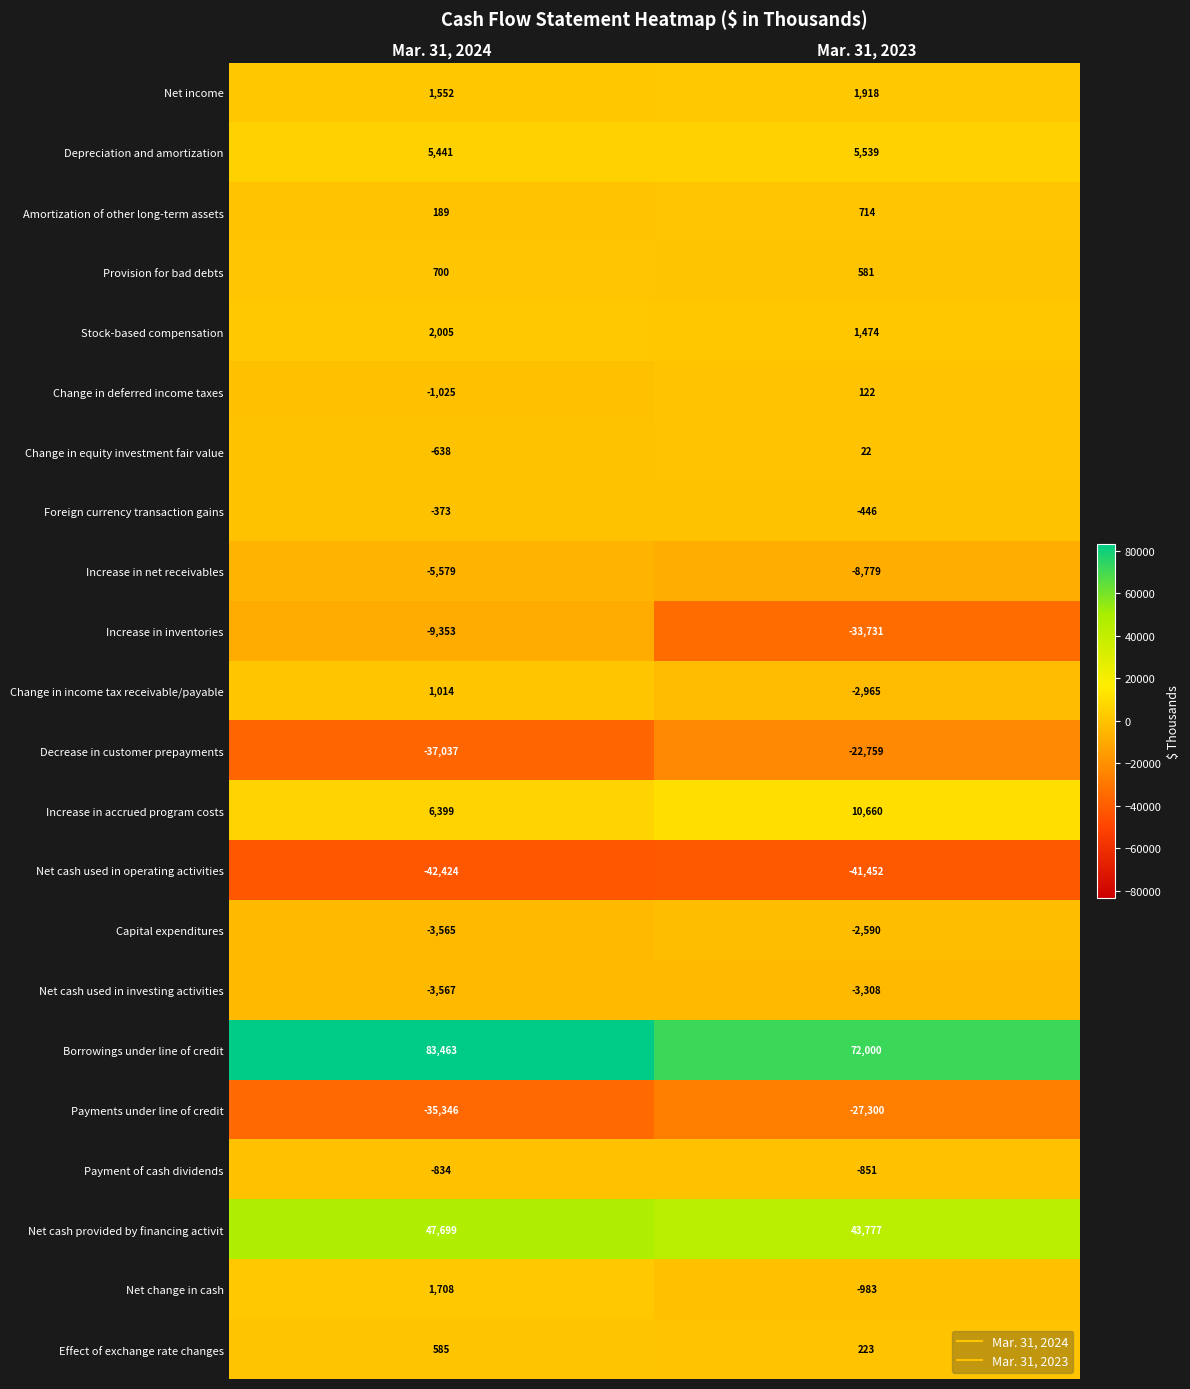

Is the value of Payment of cash dividends at Mar. 31, 2024 greater than the value of Borrowings under line of credit at Mar. 31, 2024?

No